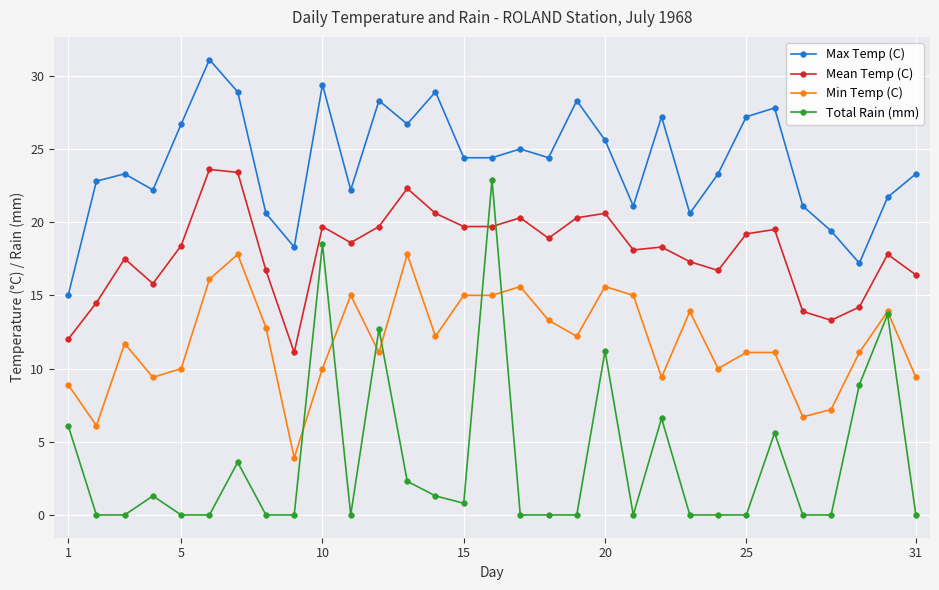

Which series has the largest total across all categories?

Max Temp (C)